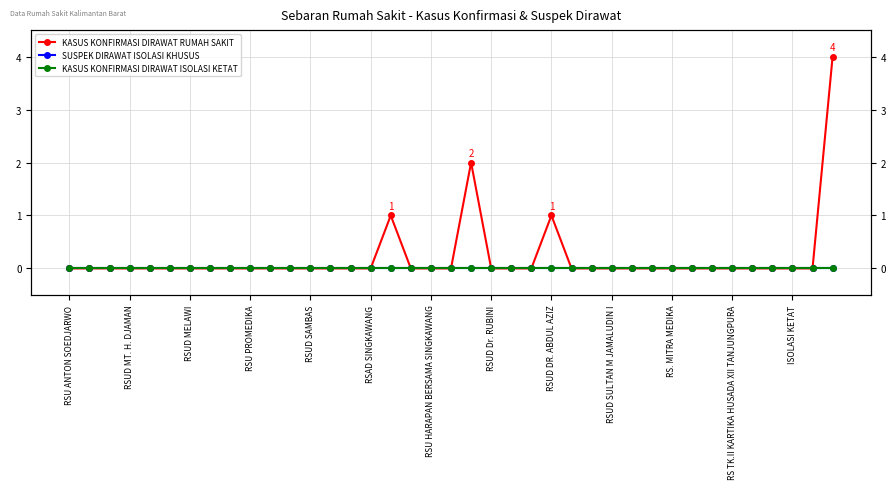

Reading left to right, what are all the values shown in this chart?

KASUS KONFIRMASI DIRAWAT RUMAH SAKIT: 0	0	0	0	0	0	0	0	0	0	0	0	0	0	0	0	1	0	0	0	2	0	0	0	1	0	0	0	0	0	0	0	0	0	0	0	0	0	4
SUSPEK DIRAWAT ISOLASI KHUSUS: 0	0	0	0	0	0	0	0	0	0	0	0	0	0	0	0	0	0	0	0	0	0	0	0	0	0	0	0	0	0	0	0	0	0	0	0	0	0	0
KASUS KONFIRMASI DIRAWAT ISOLASI KETAT: 0	0	0	0	0	0	0	0	0	0	0	0	0	0	0	0	0	0	0	0	0	0	0	0	0	0	0	0	0	0	0	0	0	0	0	0	0	0	0